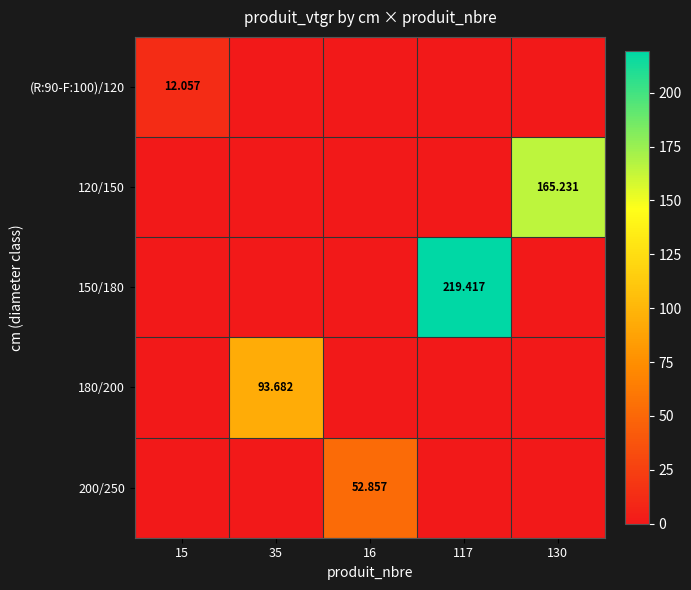

Which category has the highest value across all series?

117